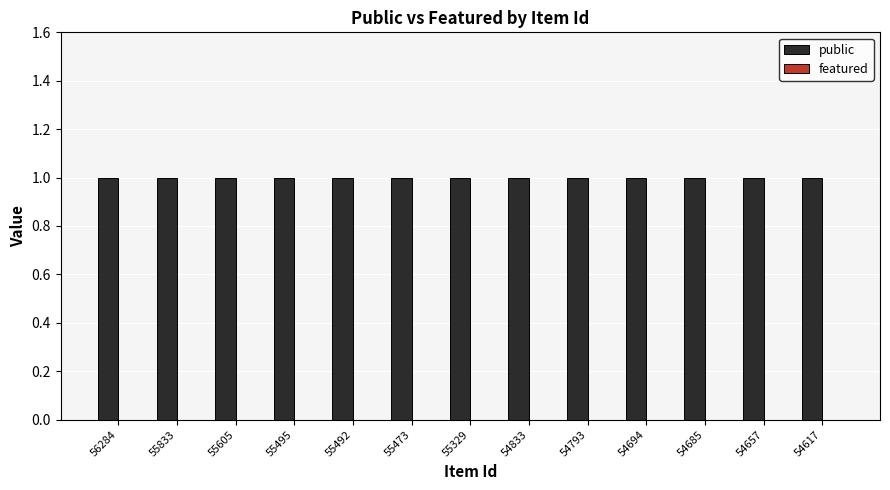

Is it true that public equals 0 at 55473?

False